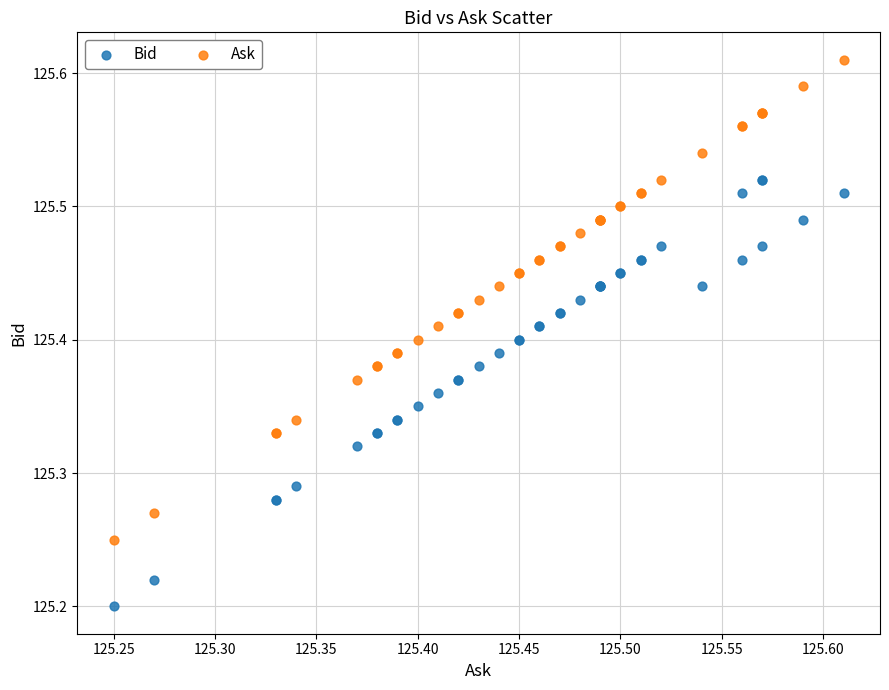

What is the X range (max minus min) for the scatter plot?

0.4